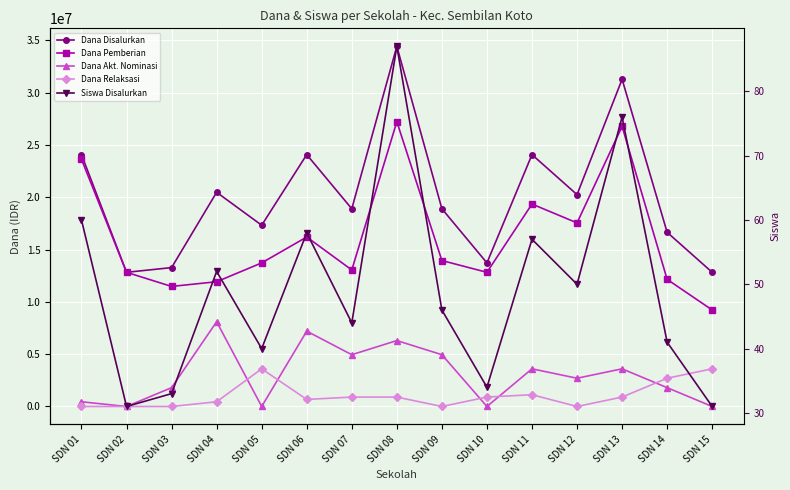

Which category has the highest value in the Dana Akt. Nominasi series?

SDN 04